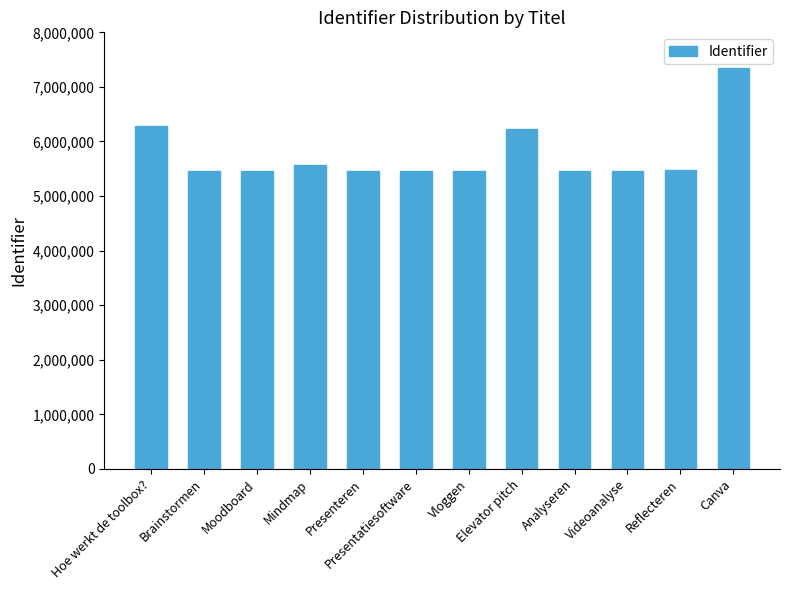

What is the approximate value at Videoanalyse?

5457045